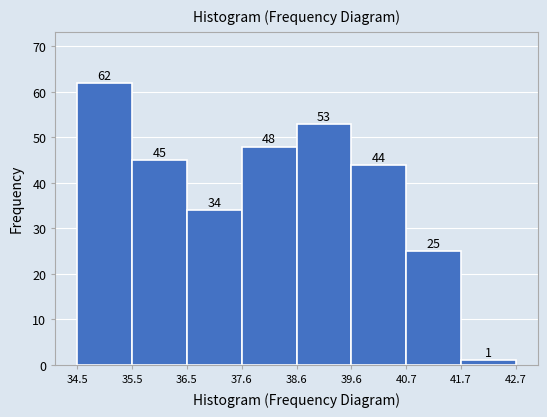

Reading left to right, transcribe this chart: for each bar, give the range it covers on the x-axis and its height.

34.5 to 35.5: 62
35.5 to 36.5: 45
36.5 to 37.6: 34
37.6 to 38.6: 48
38.6 to 39.6: 53
39.6 to 40.7: 44
40.7 to 41.7: 25
41.7 to 42.7: 1